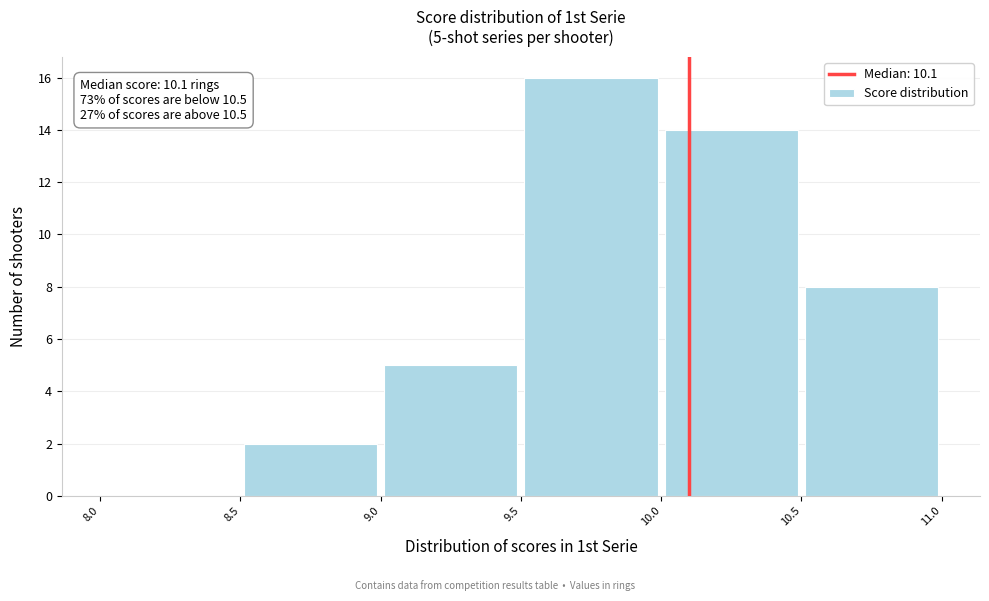

Which range on the x-axis has the tallest bar?

9.5 to 10.0